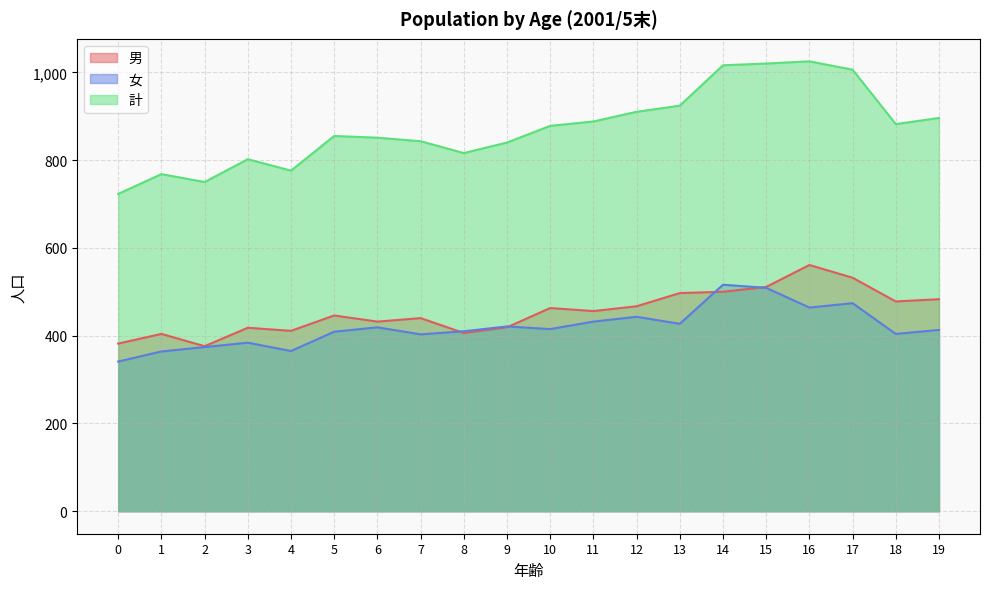

True or false: 女 and 男 intersect in this chart.

True